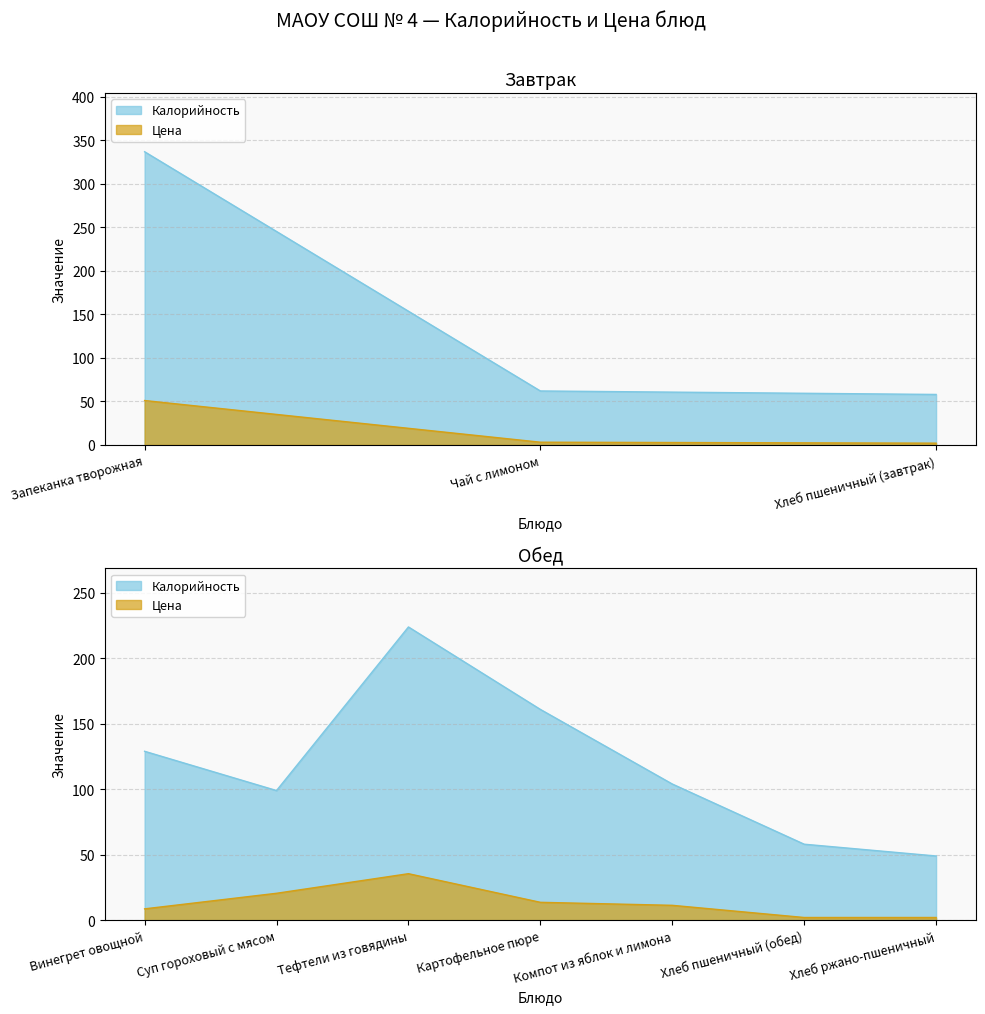

What is the label of the 10th point from the left?

Хлеб ржано-пшеничный